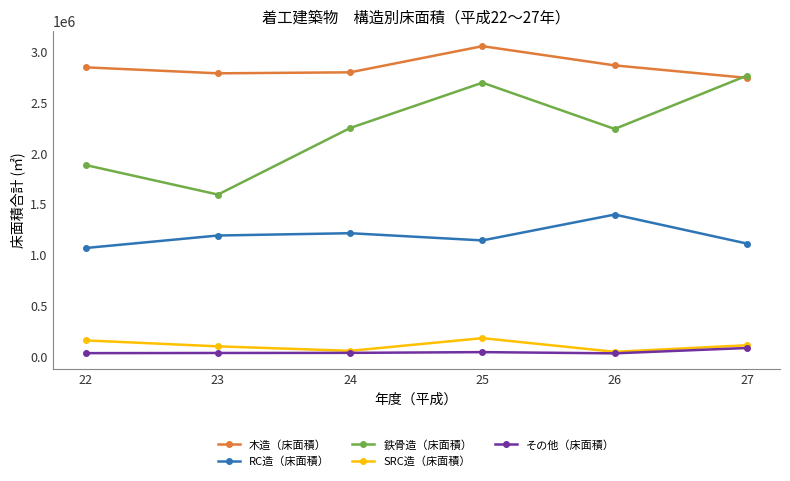

What value does the その他（床面積） series have at 27, to the nearest 50?

78950